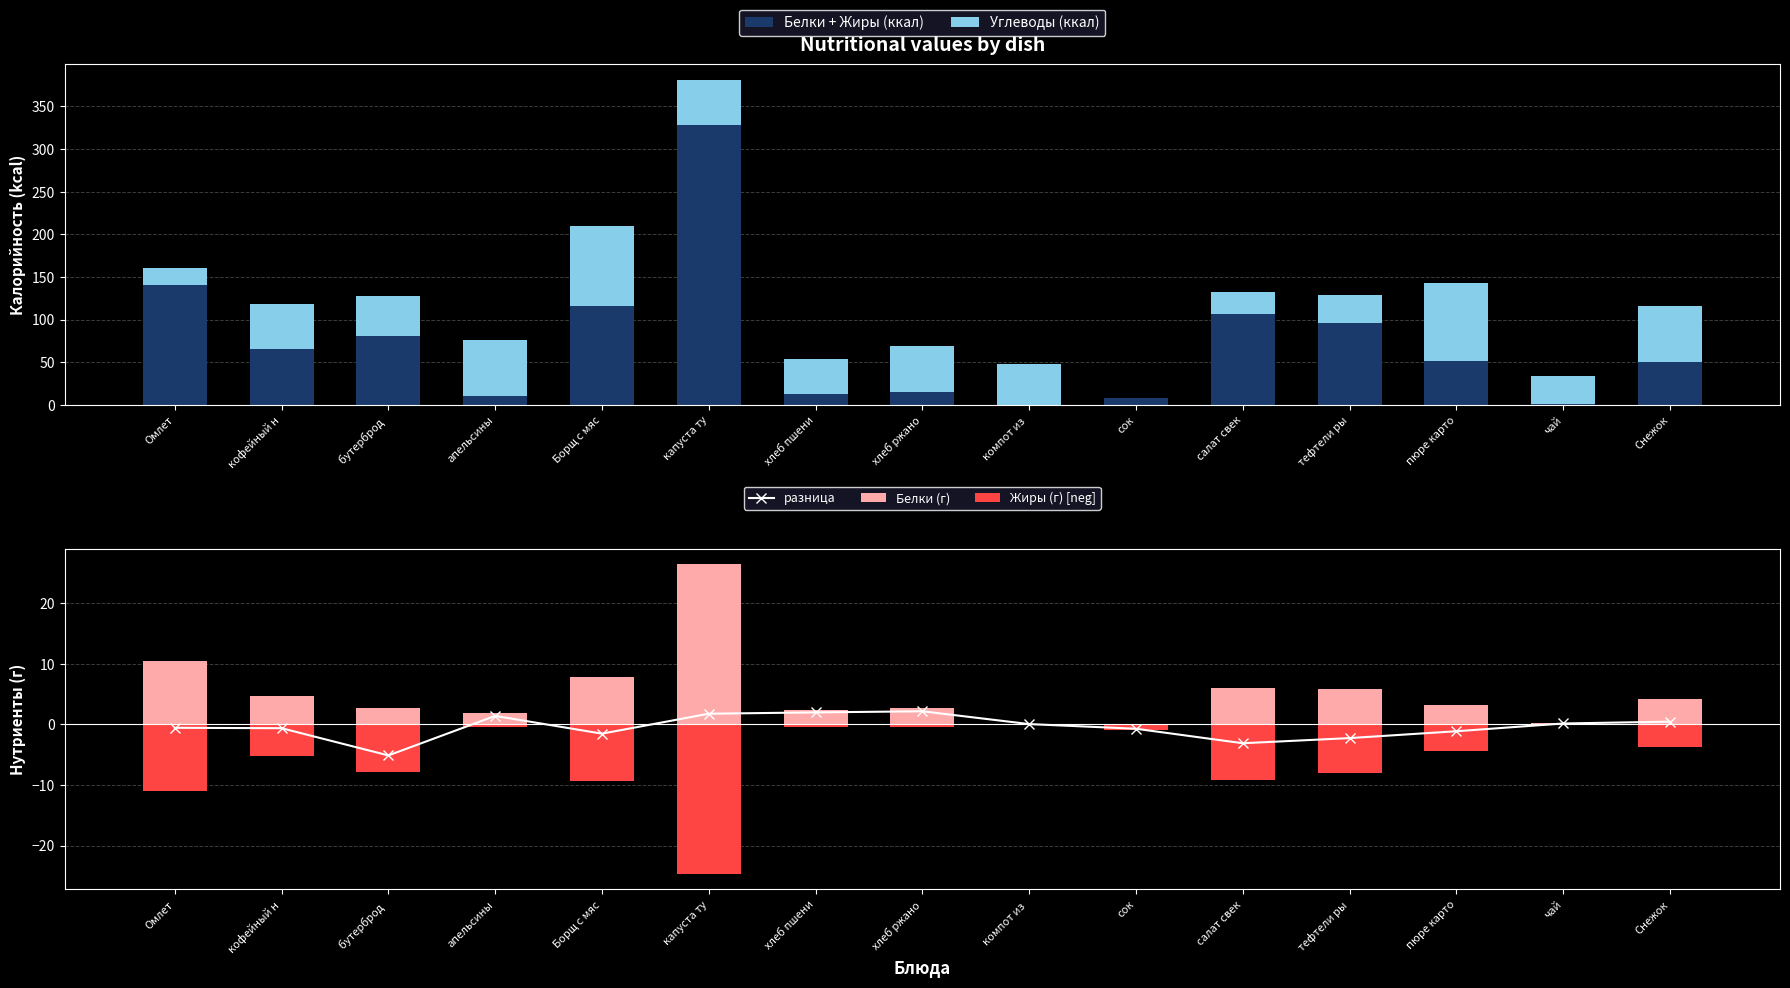

Reading left to right, list all the values displayed in this chart.

Белки + Жиры (ккал): 140.5	65.7	81.3	10.8	116.3	327.9	13.4	14.9	0.2	8.3	106.2	96.3	51.8	1.2	50.5
Углеводы (ккал): 20.4	53.1	46.2	64.8	93.7	52.8	40.4	54.6	48.3	0.0	26.5	32.4	91.4	32.9	66.0
разница: -0.6	-0.6	-5.1	1.4	-1.5	1.8	2.0	2.2	0.1	-0.7	-3.1	-2.3	-1.1	0.2	0.5
Белки (г): 10.4	4.6	2.7	1.8	7.9	26.4	2.4	2.6	0.1	0.1	6.0	5.8	3.2	0.2	4.2
Жиры (г) [neg]: -11.0	-5.2	-7.8	-0.4	-9.4	-24.7	-0.4	-0.5	0.0	-0.9	-9.1	-8.1	-4.3	-0.1	-3.8